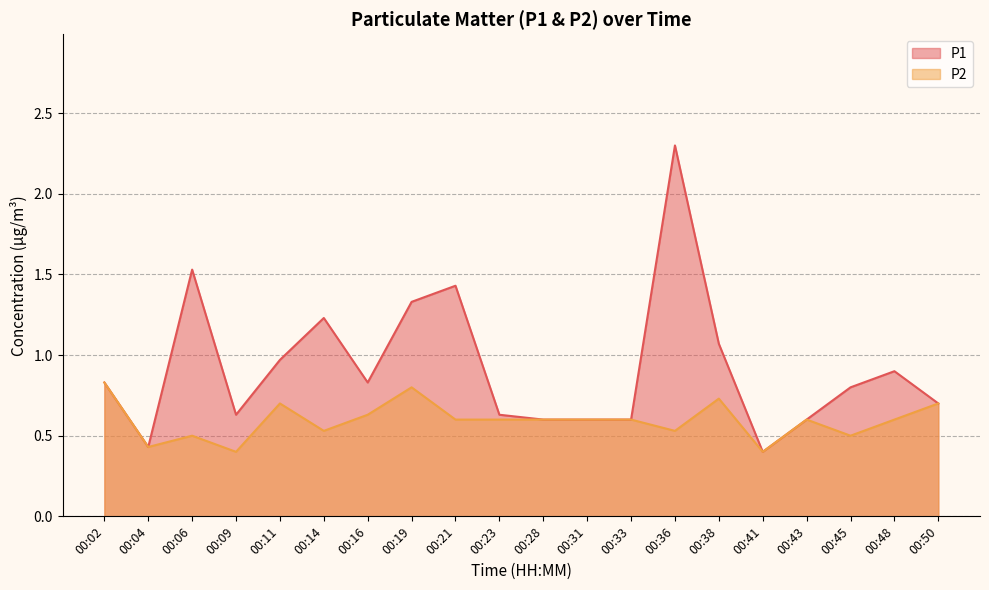

True or false: P2 has a value of 0.6 at 00:33.

True